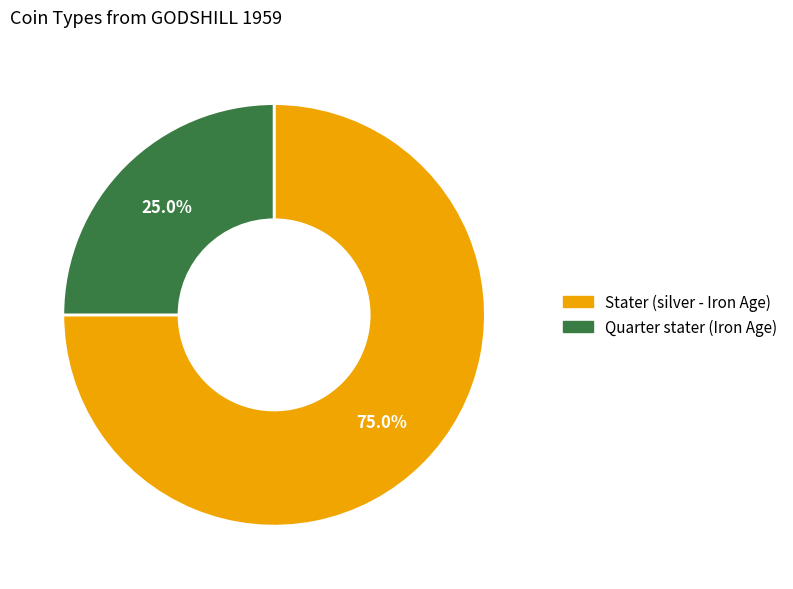

Which slice is the smallest?

Quarter stater (Iron Age)